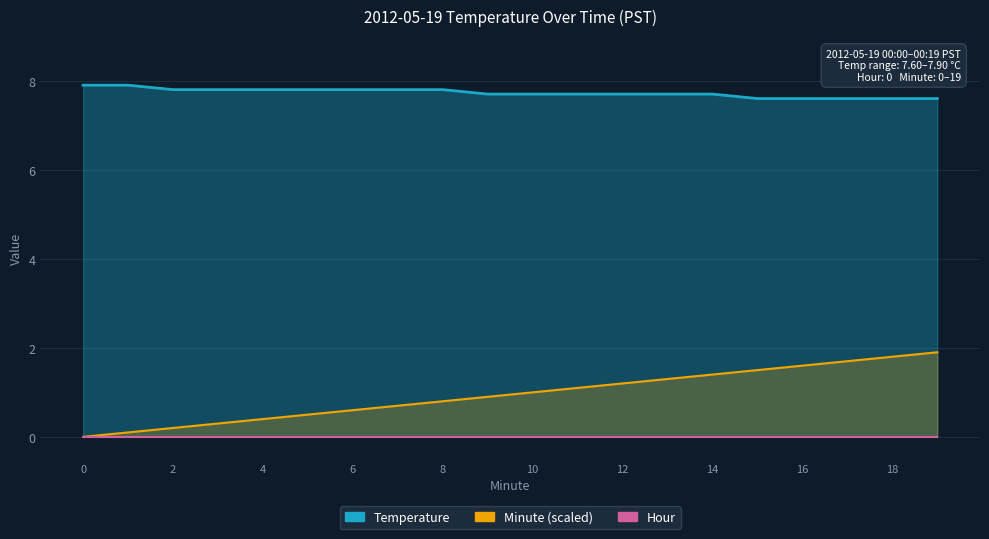

How many Temperature values are between 7 and 8?

20